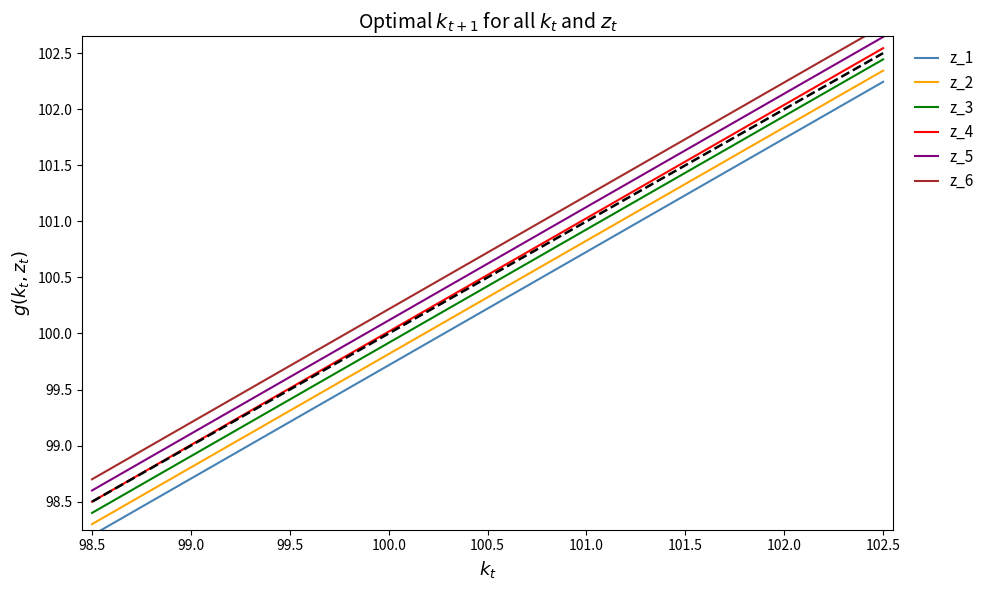

Reading right to left, transcribe all the data shown in this chart.

z_1: 102.2	102.1	101.9	101.7	101.5	101.4	101.2	101.0	100.8	100.7	100.5	100.3	100.1	100.0	99.8	99.6	99.4	99.2	99.1	98.9	98.7	98.5	98.4	98.2
z_2: 102.3	102.2	102.0	101.8	101.6	101.5	101.3	101.1	100.9	100.8	100.6	100.4	100.2	100.1	99.9	99.7	99.5	99.3	99.2	99.0	98.8	98.6	98.5	98.3
z_3: 102.4	102.3	102.1	101.9	101.7	101.6	101.4	101.2	101.0	100.9	100.7	100.5	100.3	100.2	100.0	99.8	99.6	99.4	99.3	99.1	98.9	98.7	98.6	98.4
z_4: 102.5	102.4	102.2	102.0	101.8	101.7	101.5	101.3	101.1	101.0	100.8	100.6	100.4	100.3	100.1	99.9	99.7	99.5	99.4	99.2	99.0	98.8	98.7	98.5
z_5: 102.6	102.5	102.3	102.1	101.9	101.8	101.6	101.4	101.2	101.1	100.9	100.7	100.5	100.4	100.2	100.0	99.8	99.6	99.5	99.3	99.1	98.9	98.8	98.6
z_6: 102.7	102.6	102.4	102.2	102.0	101.9	101.7	101.5	101.3	101.2	101.0	100.8	100.6	100.5	100.3	100.1	99.9	99.7	99.6	99.4	99.2	99.0	98.9	98.7